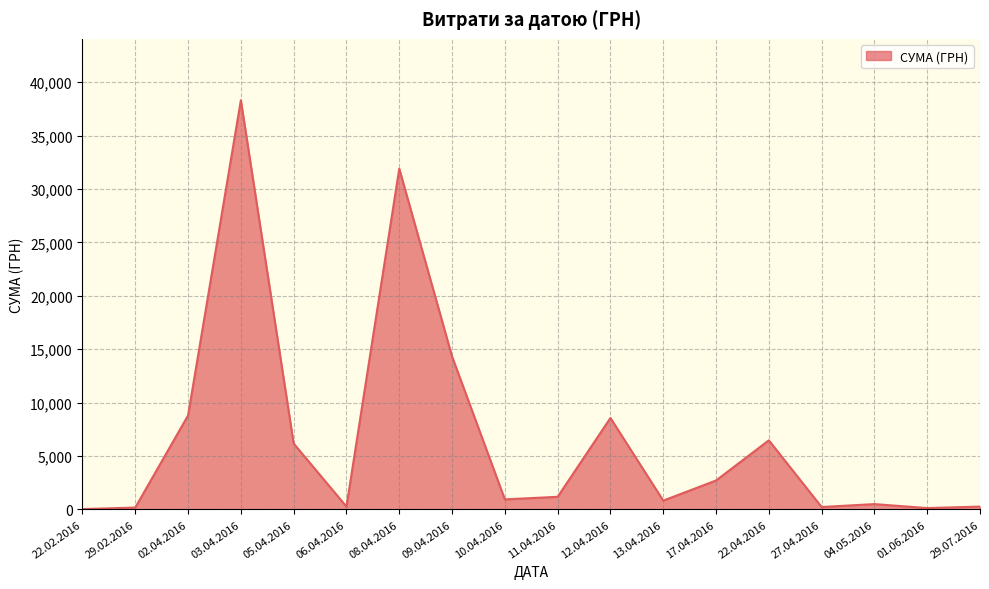

Which category has the highest value across all series?

03.04.2016